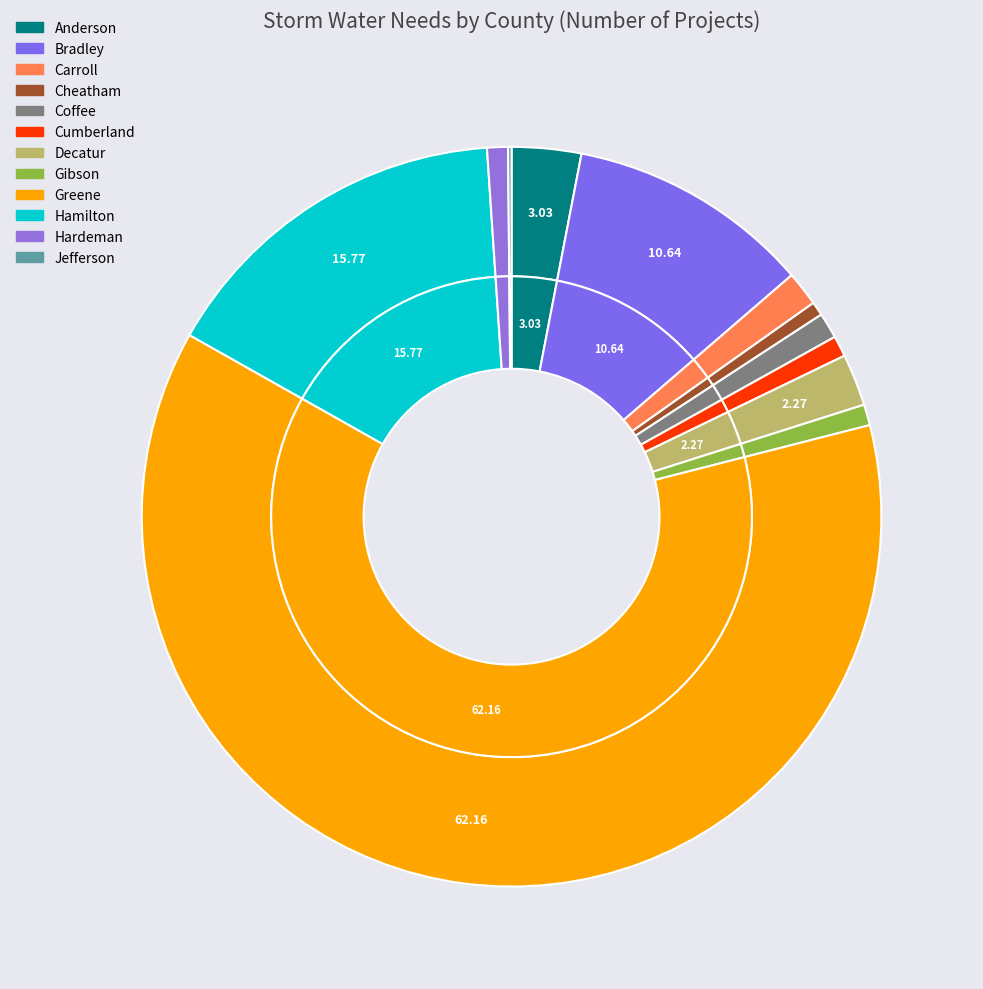

True or false: Bradley accounts for 11% of the total.

True